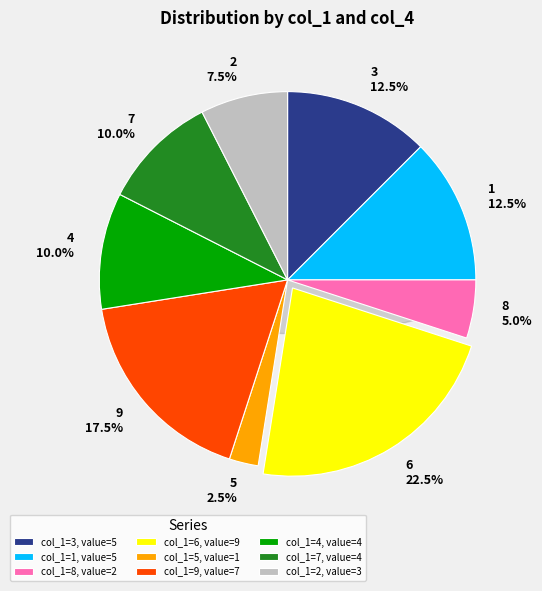

Does 5 account for over 50% of the chart?

No